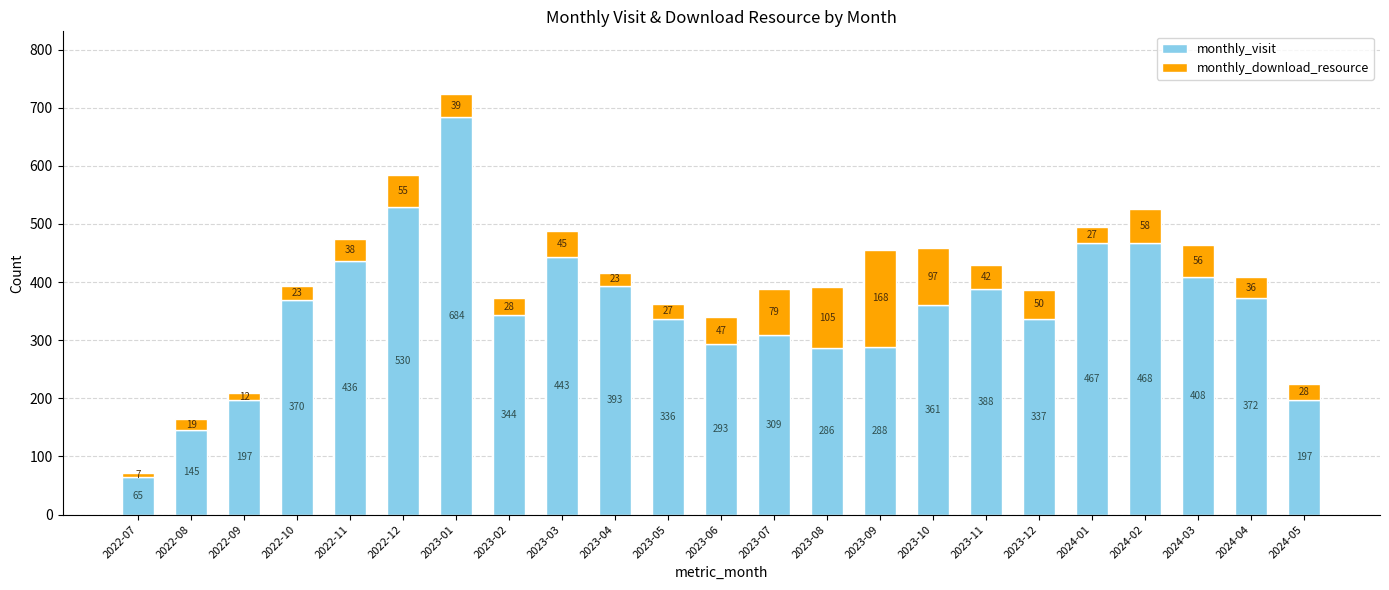

The value of monthly_visit at 2023-08 is 286. True or false?

True